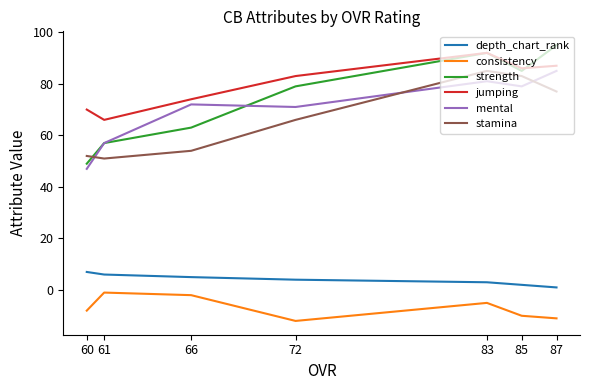

How many values in the jumping series are below 83?

3